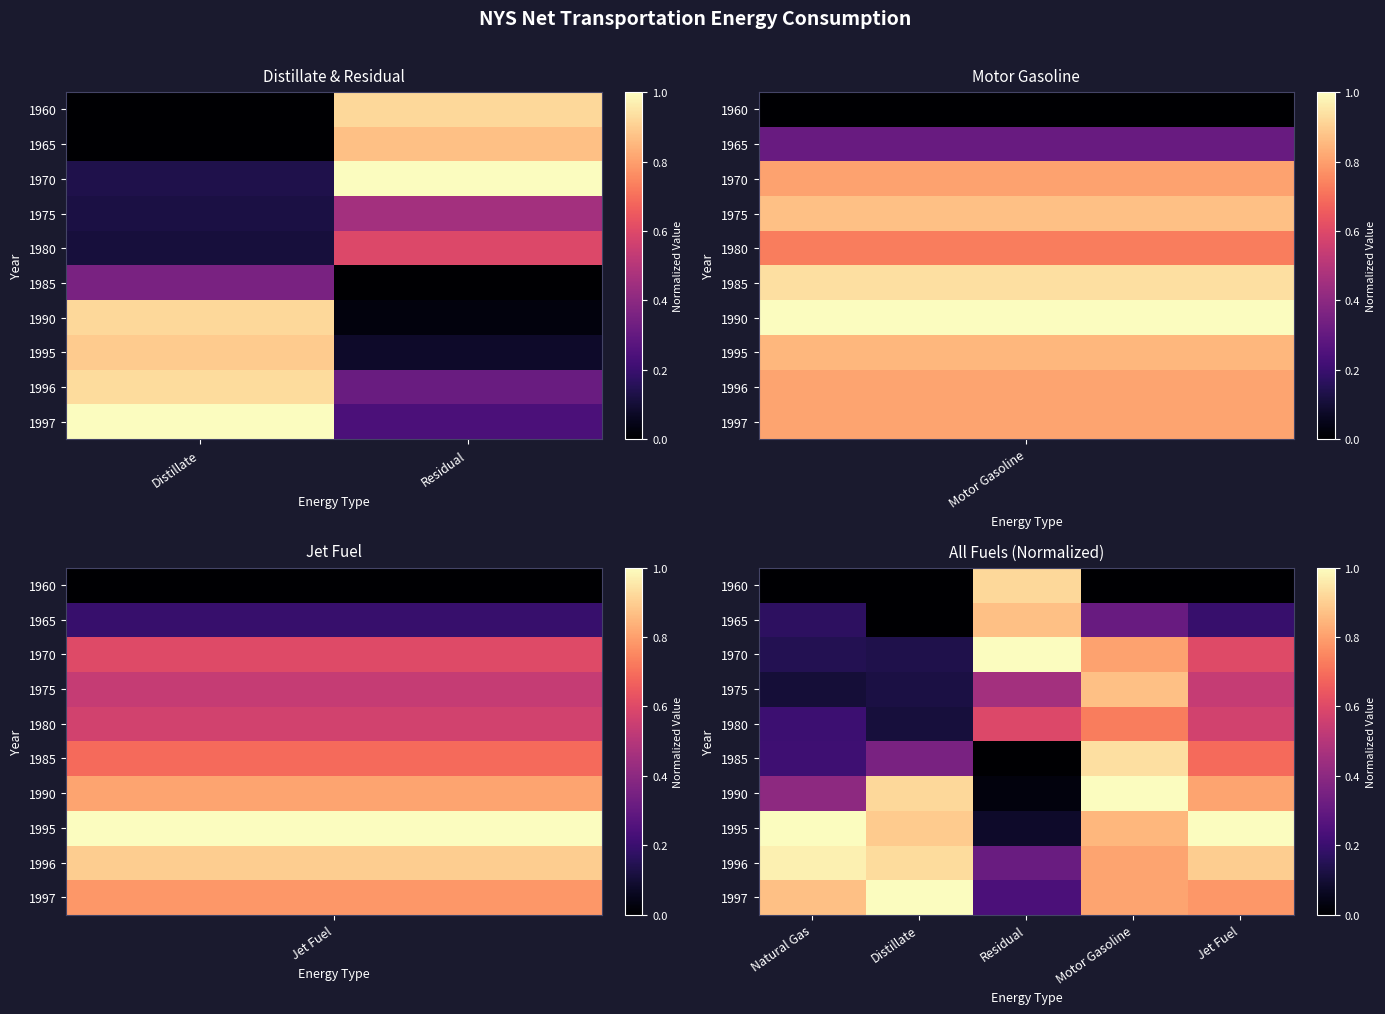

At which category does the chart reach its peak across all series?

Residual